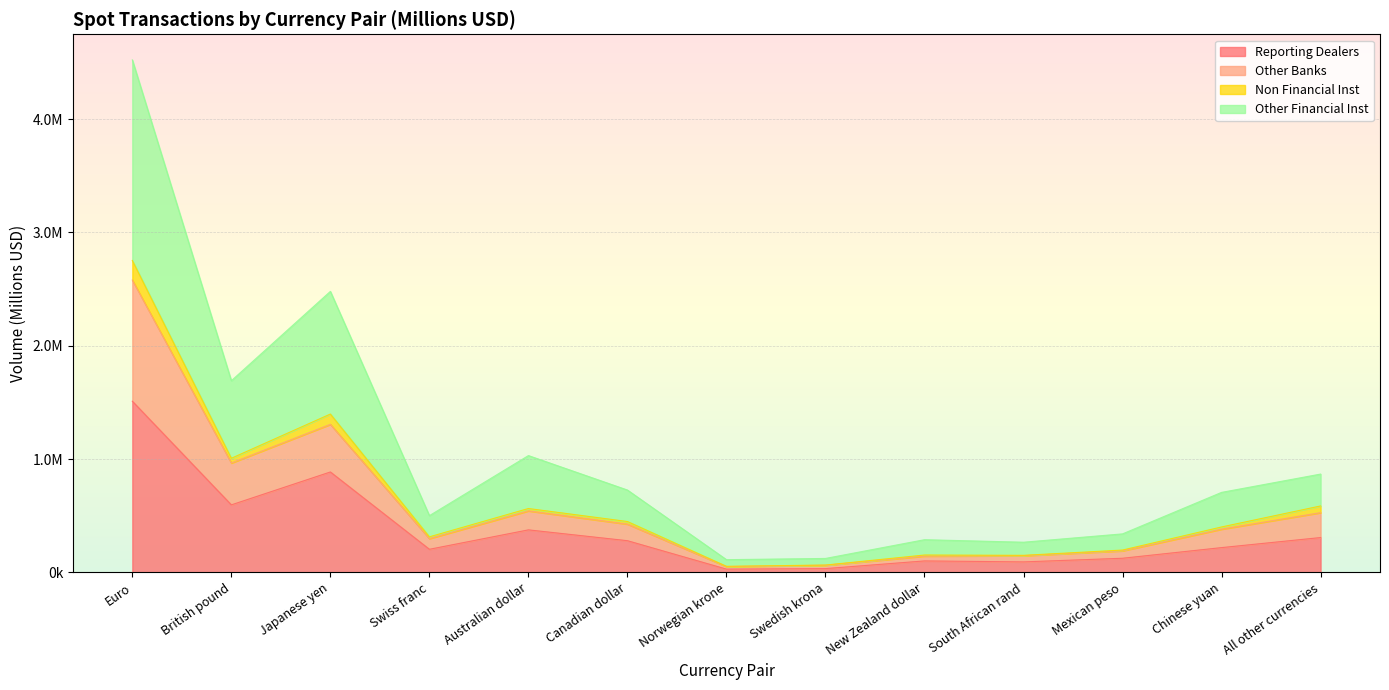

At how many categories does at least one series exceed 1869437?

2